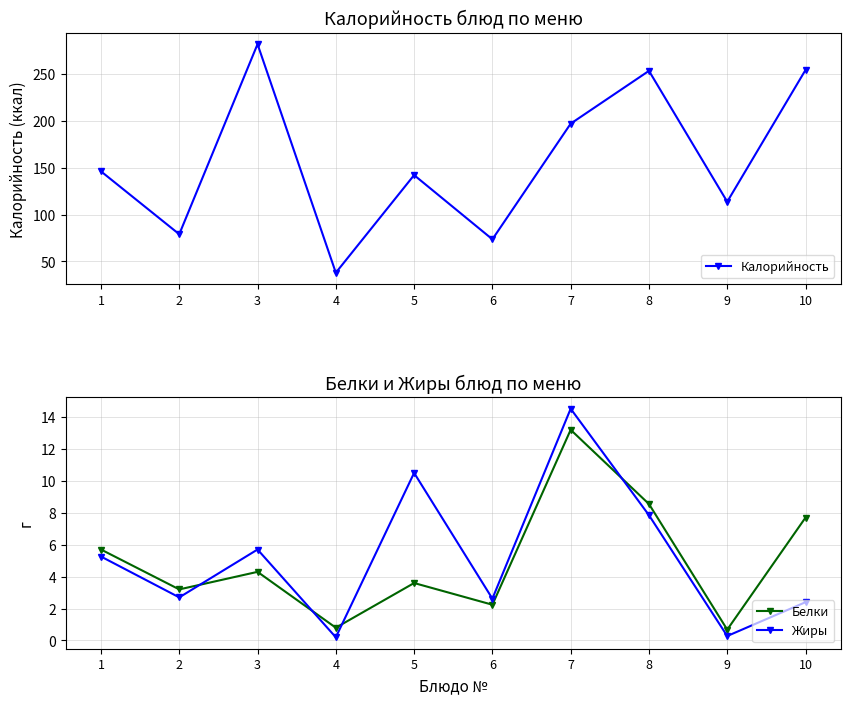

Count the number of categories in the chart.

10